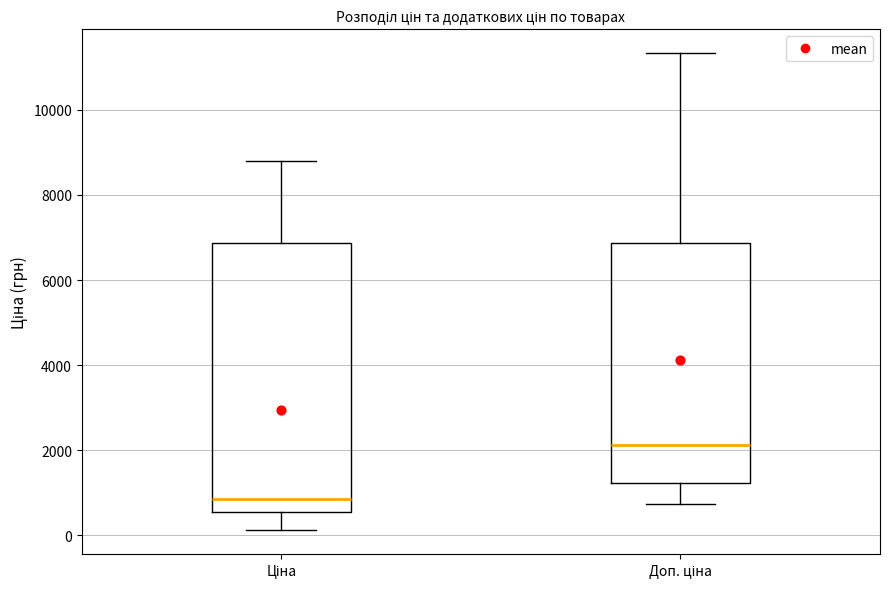

Comparing the boxes themselves (not the whiskers), which one is the tallest?

Ціна